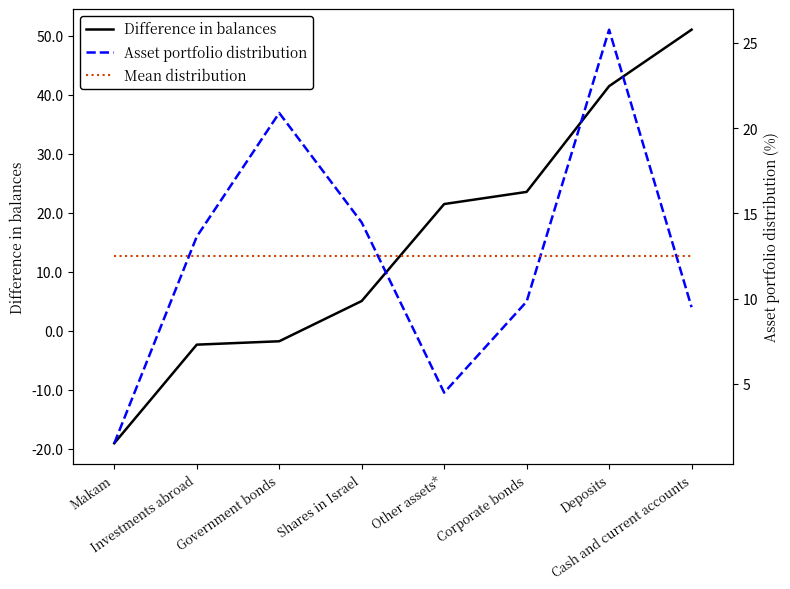

At which category is the sum across all series the highest?

Deposits